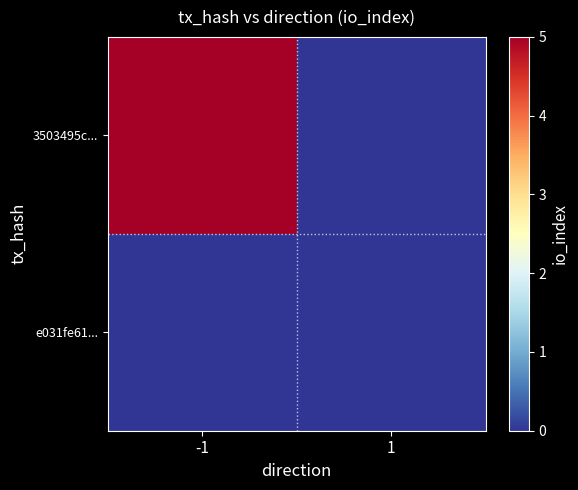

Reading right to left, list all the values displayed in this chart.

3503495c...: 1=0	-1=5
e031fe61...: 1=0	-1=0